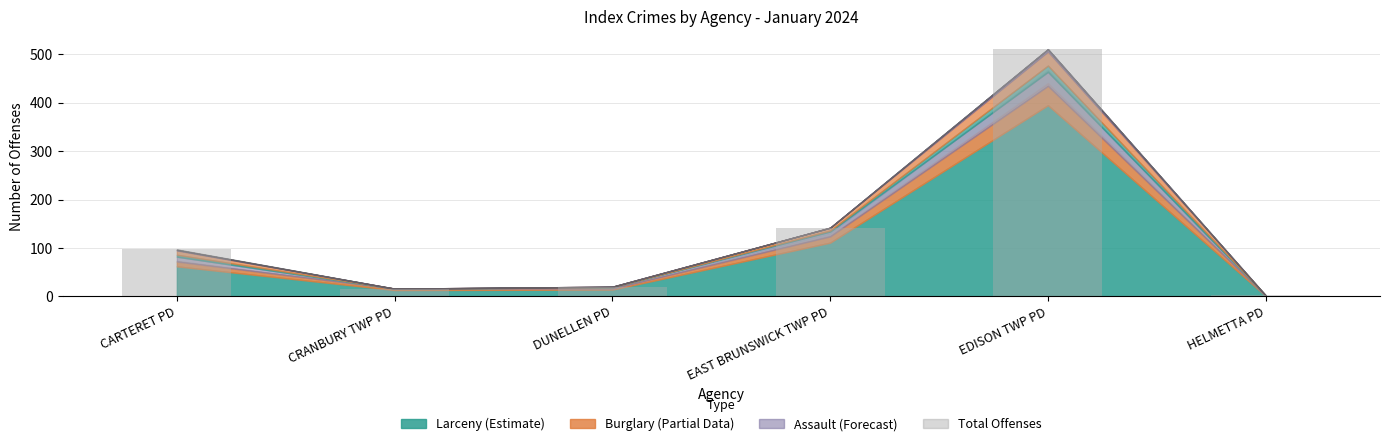

Read the value at CARTERET PD, to the nearest 10.

100